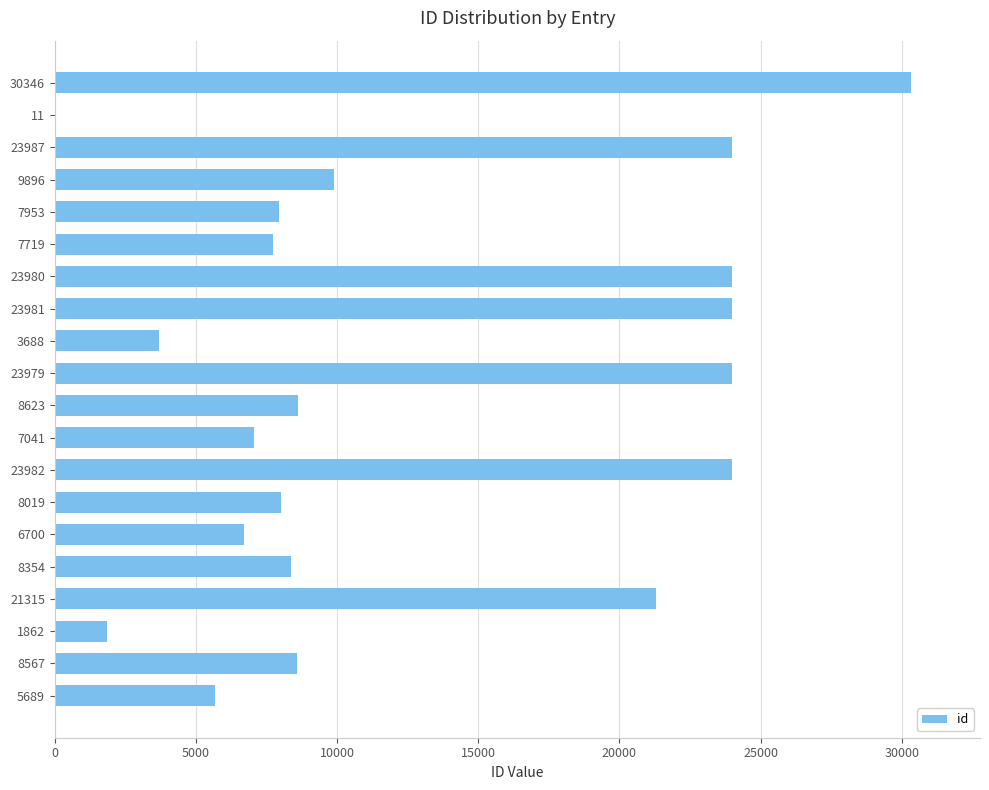

Which category has the highest value across all series?

30346